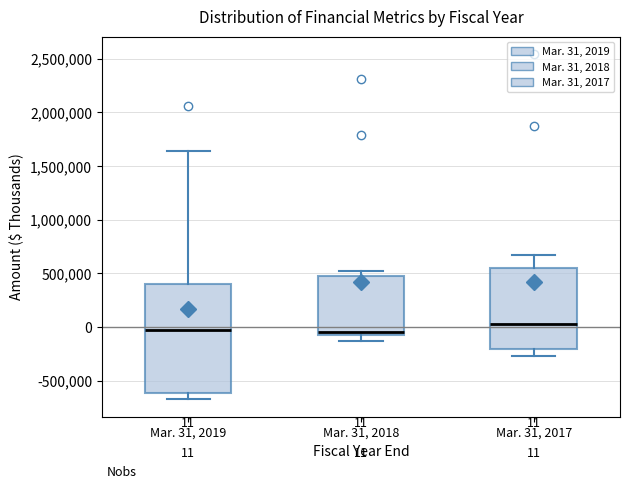

Which box is the tallest, from its lower edge to its upper edge?

Mar. 31, 2019